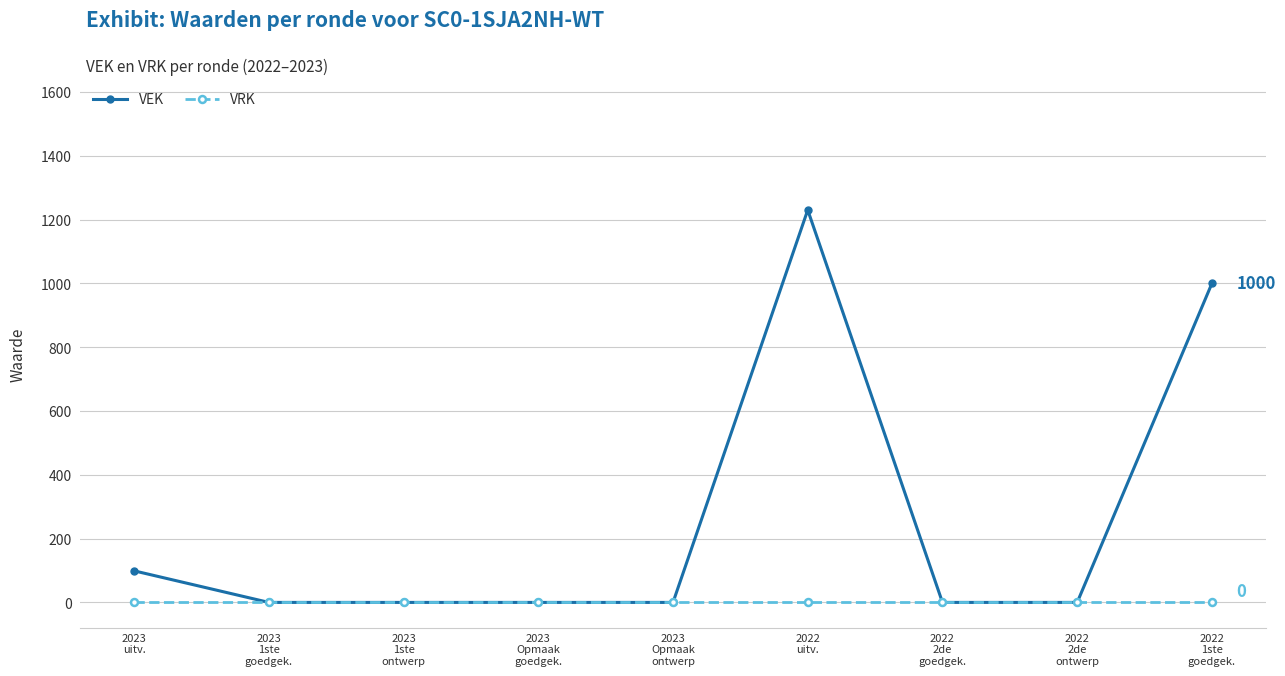

What is the label of the 6th point from the left?

2022
uitv.